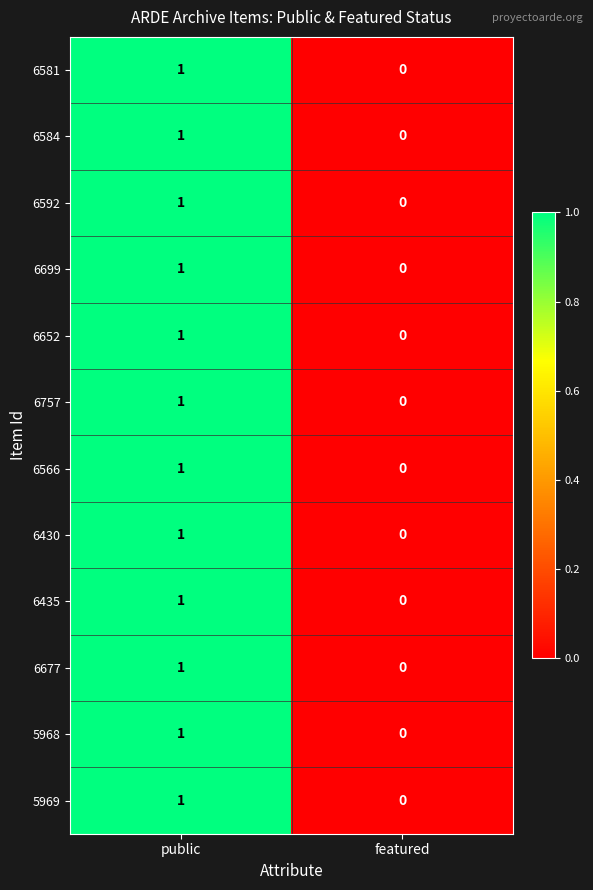

Which category has the highest value across all series?

public